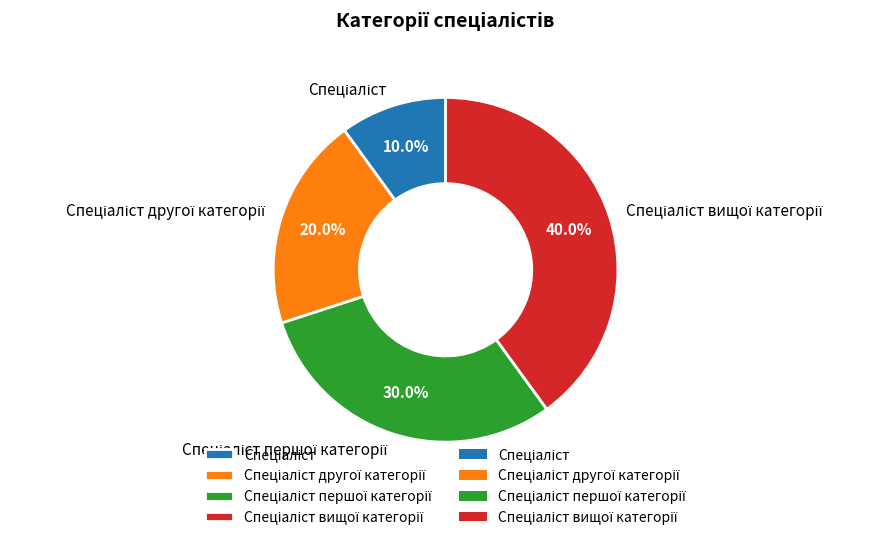

Does any single category account for the majority?

No